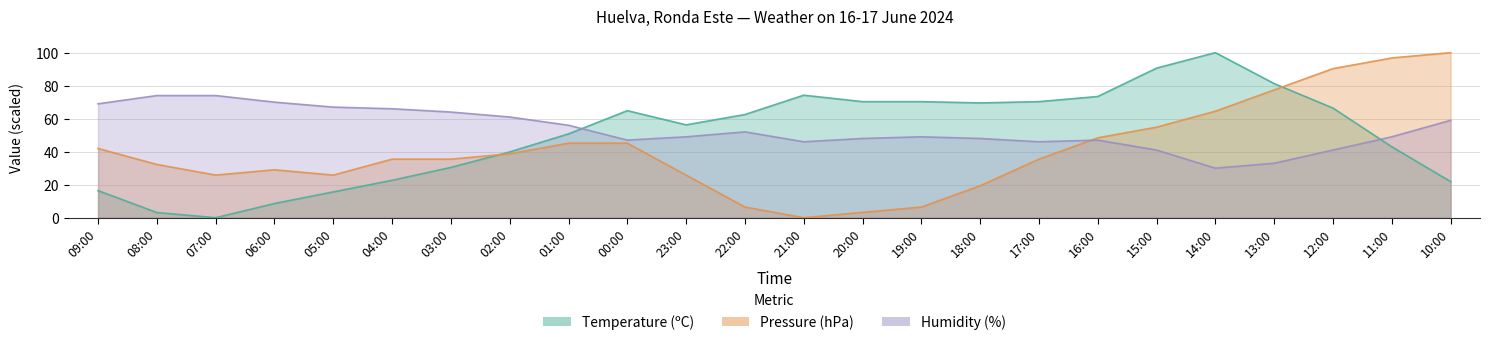

How many times do Pressure (hPa) and Humidity (%) cross each other?

1